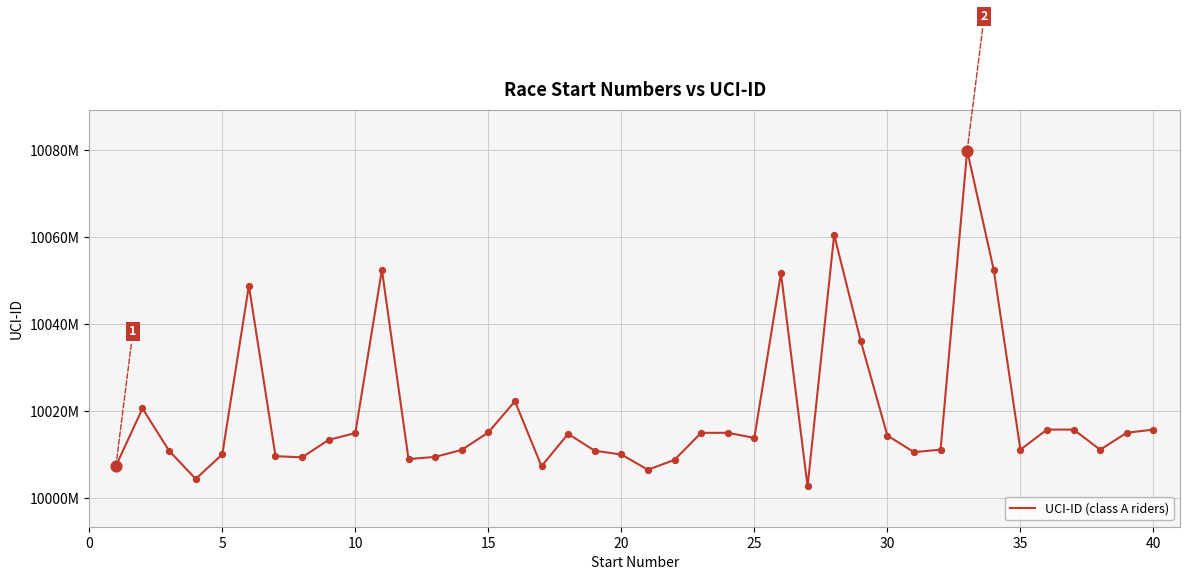

Does the chart have visible grid lines?

Yes